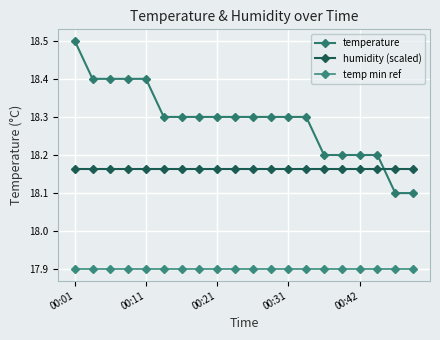

Which series has the widest spread of values?

temperature